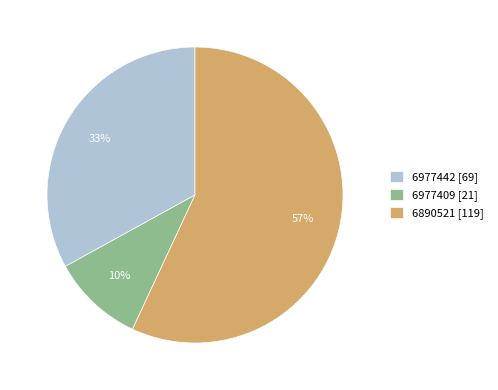

How many slices are in this pie chart?

3